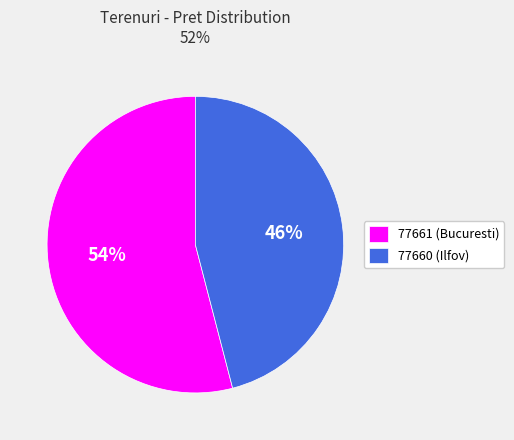

To the nearest percent, what percentage of the pie is 77660?

46%